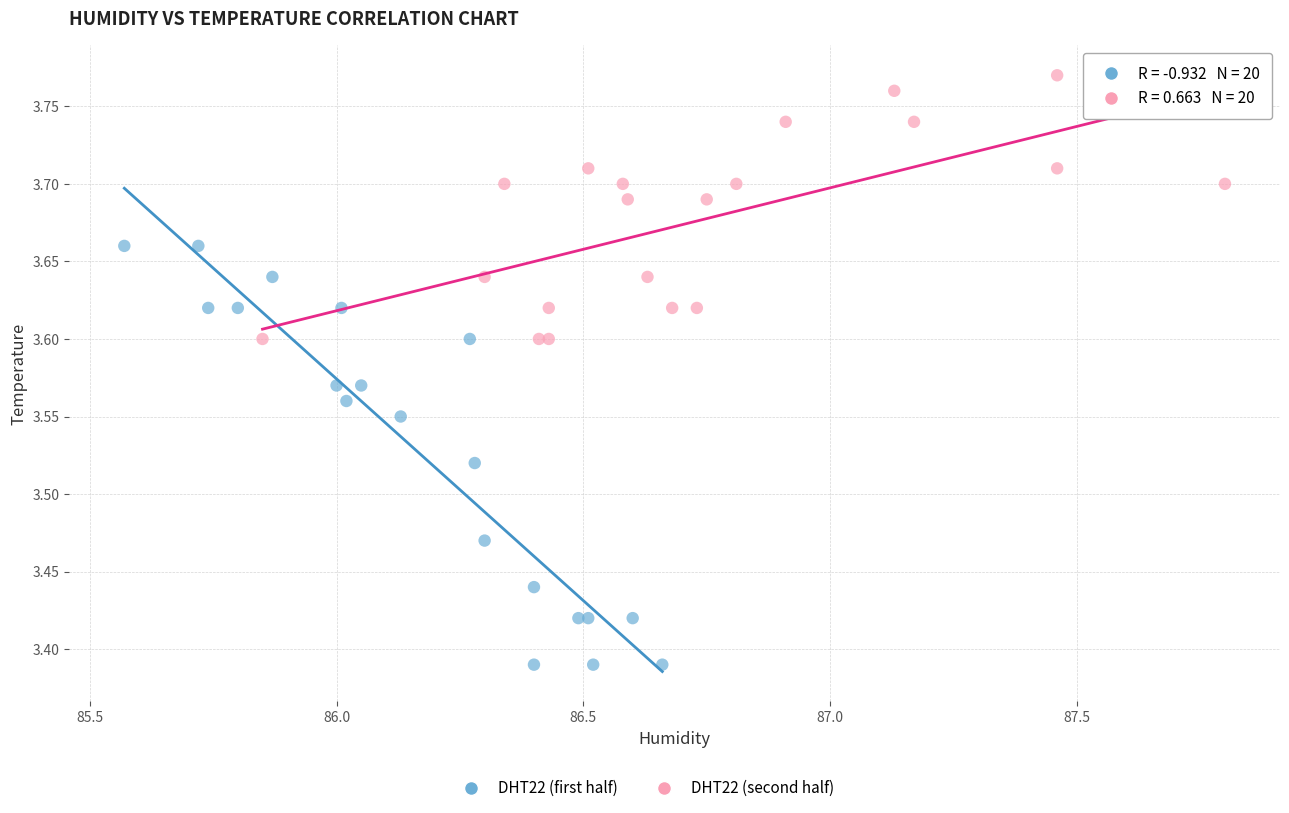

Which series contains the lowest Y value?

DHT22 (first half)